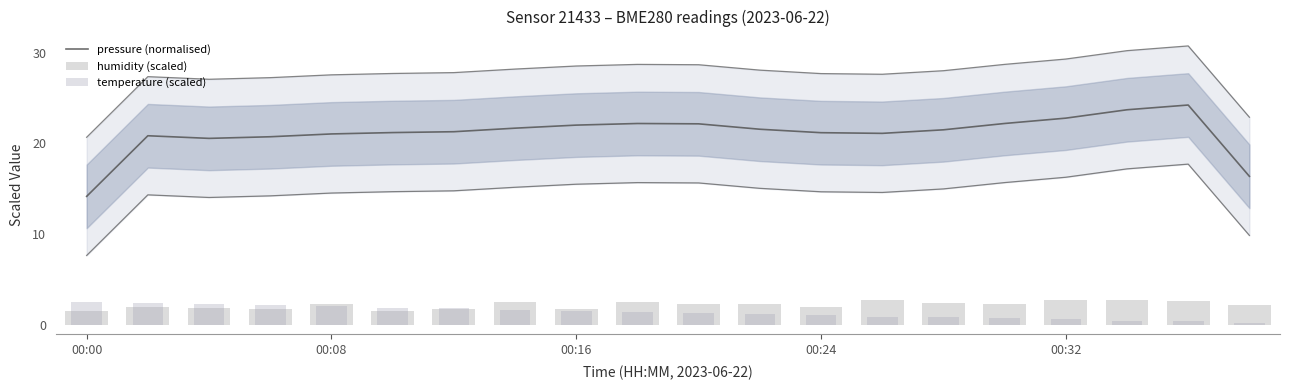

What is the difference between the pressure (normalised) values at 8 and 7?

0.3